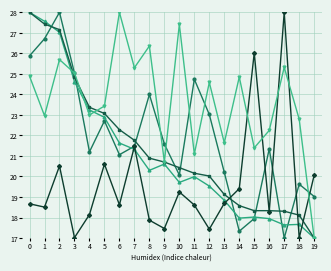

What is the total value across all series at 5?

112.7